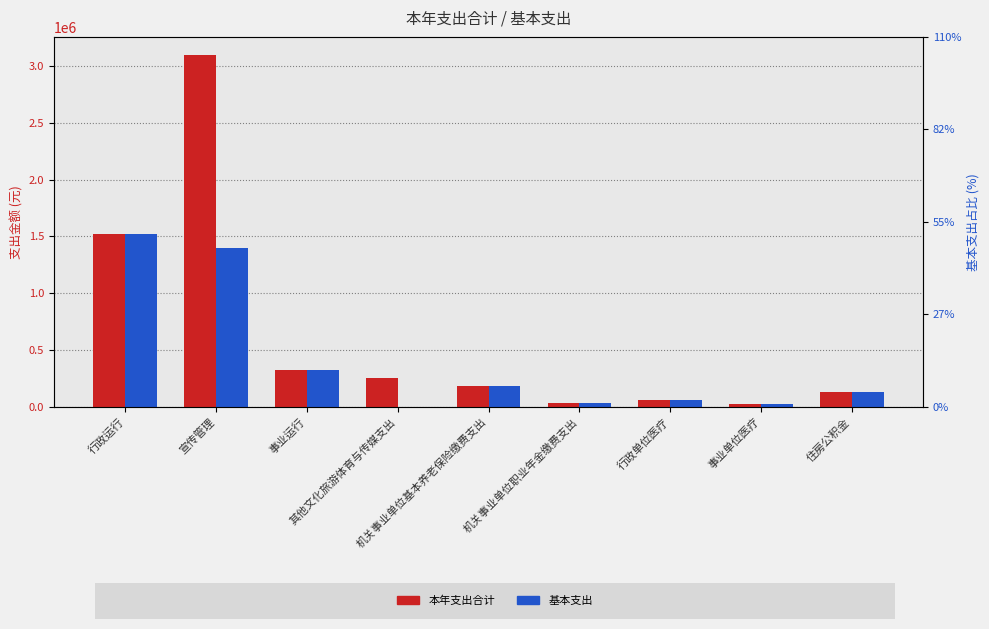

Which category has the highest value in the 本年支出合计 series?

宣传管理